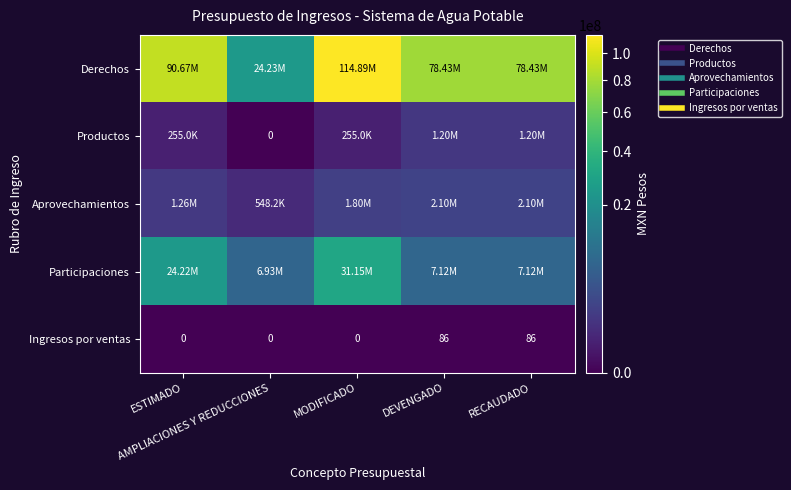

At which label does Aprovechamientos reach its minimum?

AMPLIACIONES Y REDUCCIONES